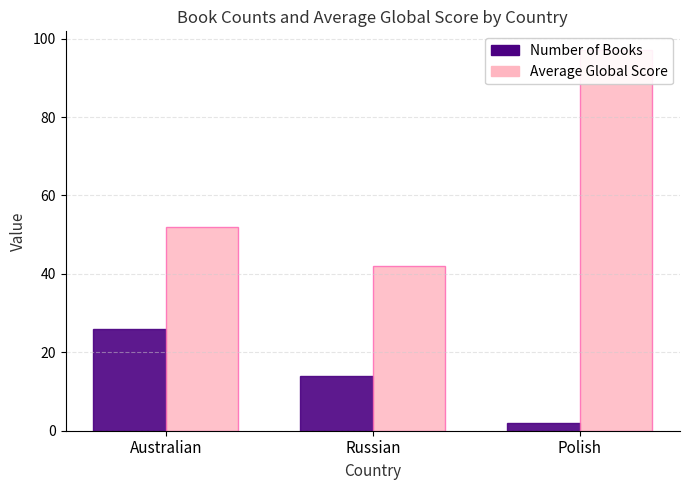

What is the difference between the highest and lowest values at Russian?

28